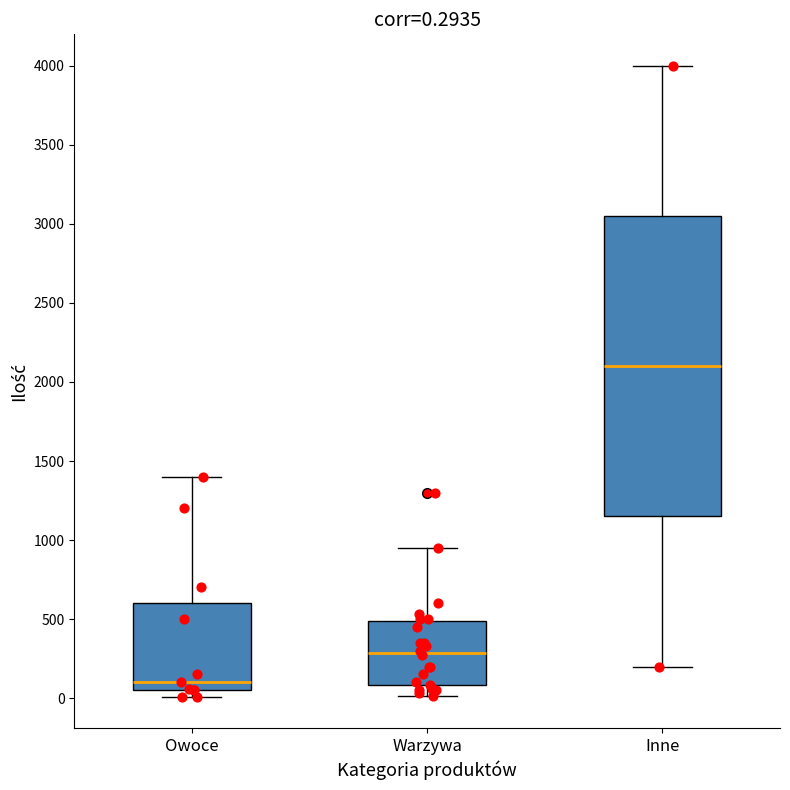

Comparing the boxes themselves (not the whiskers), which one is the tallest?

Inne